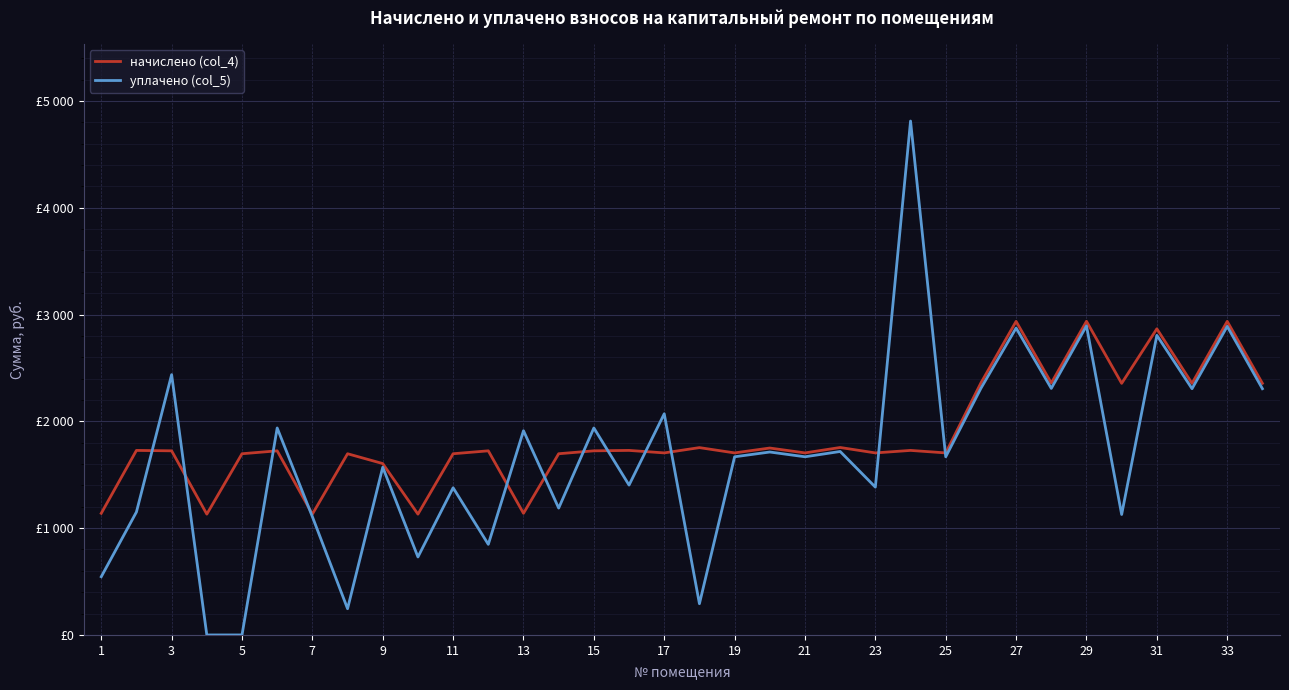

What are all the series names shown in the legend?

начислено (col_4), уплачено (col_5)